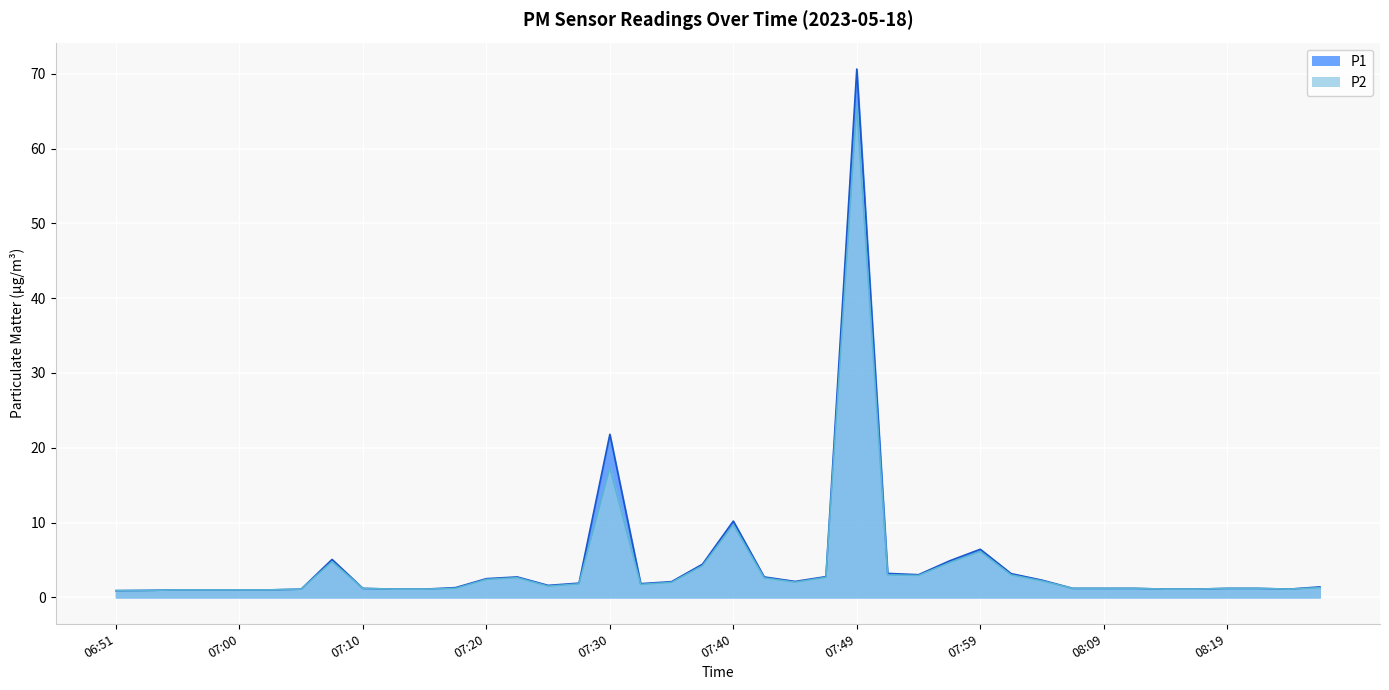

What are all the series names shown in the legend?

P1, P2